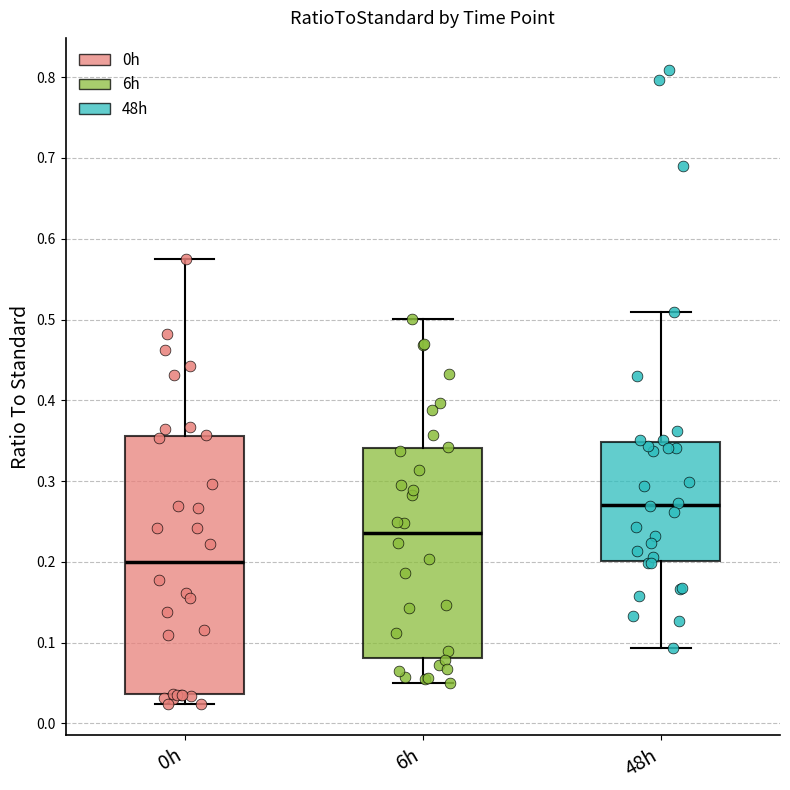

Which box is the tallest, from its lower edge to its upper edge?

0h